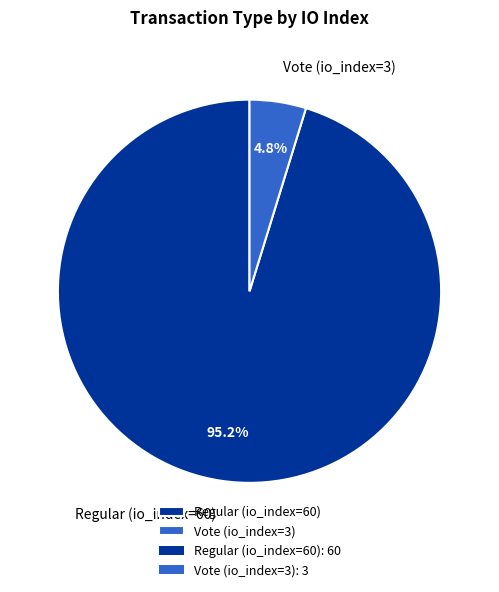

Rank the categories by value from highest to lowest.

Regular (io_index=60), Vote (io_index=3)